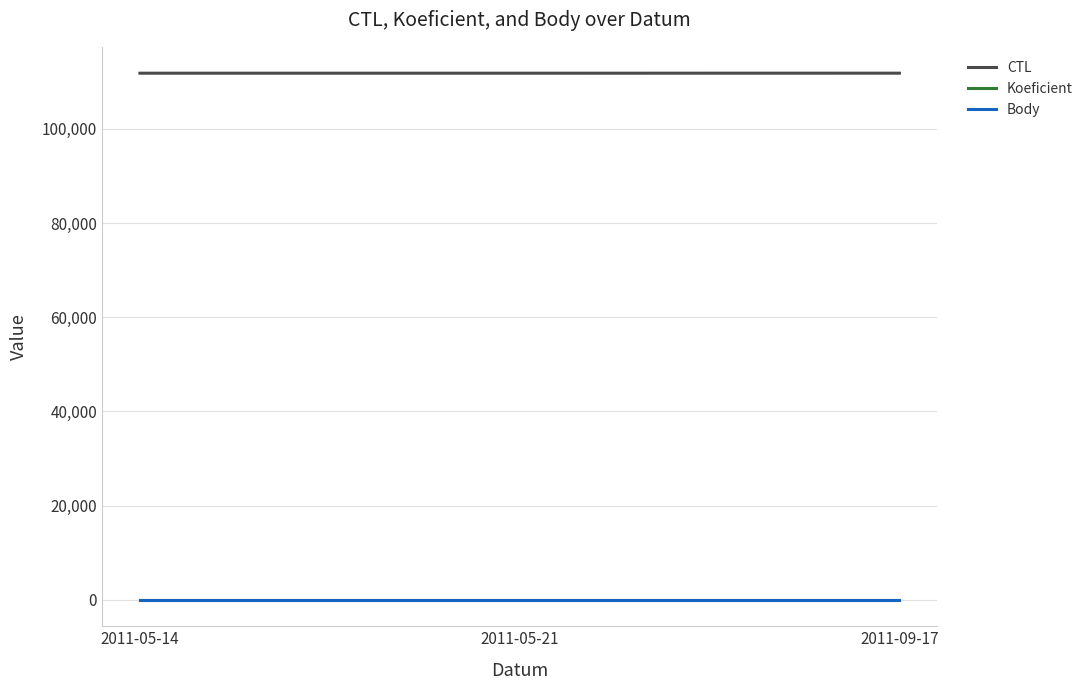

Reading left to right, what are all the values shown in this chart?

CTL: 111801	111802	111807
Koeficient: 4	4	4
Body: 4	4	4